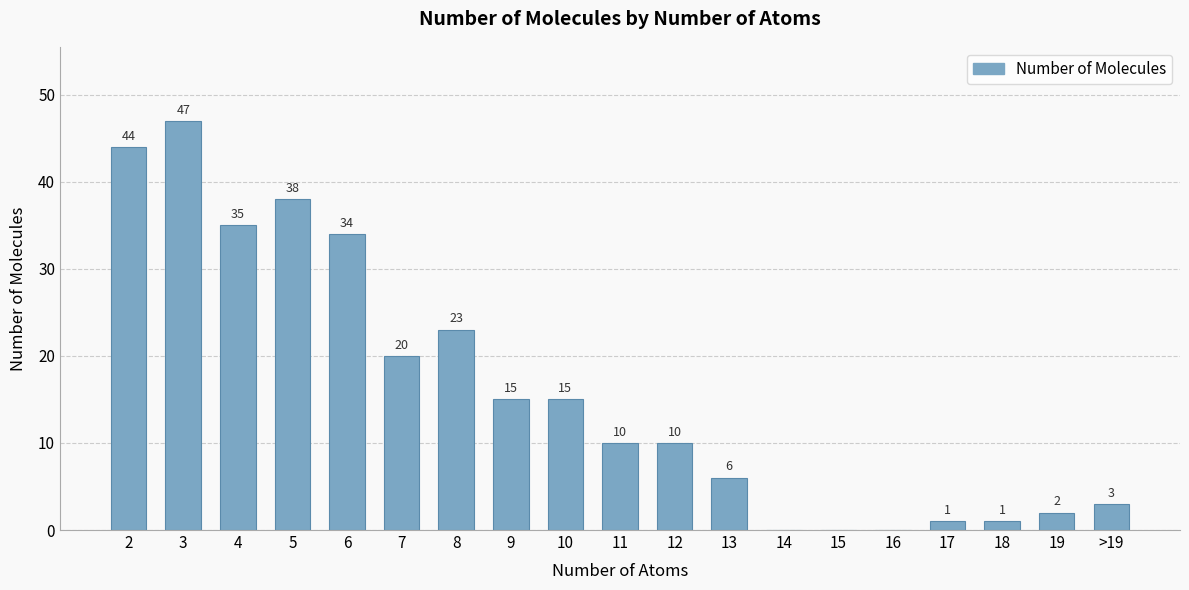

At which label does the data first exceed 10?

2